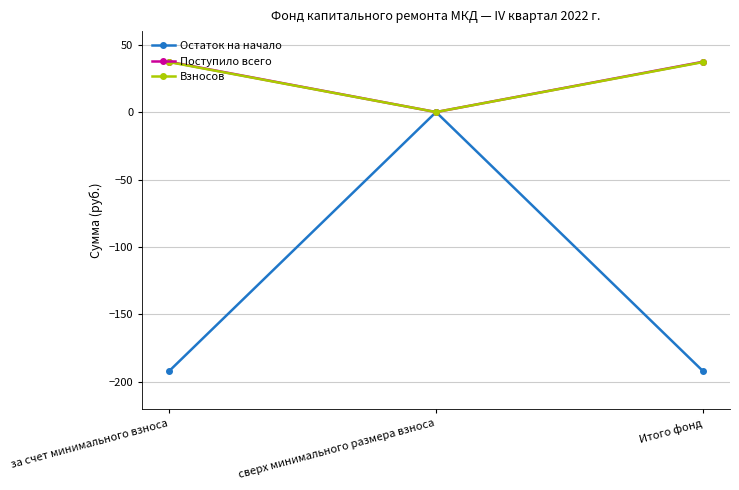

Reading left to right, extract all data points from this chart.

Остаток на начало: за счет минимального взноса=-192.0	сверх минимального размера взноса=0.0	Итого фонд=-192.0
Поступило всего: за счет минимального взноса=37.3	сверх минимального размера взноса=0.0	Итого фонд=37.3
Взносов: за счет минимального взноса=37.1	сверх минимального размера взноса=0.0	Итого фонд=37.1